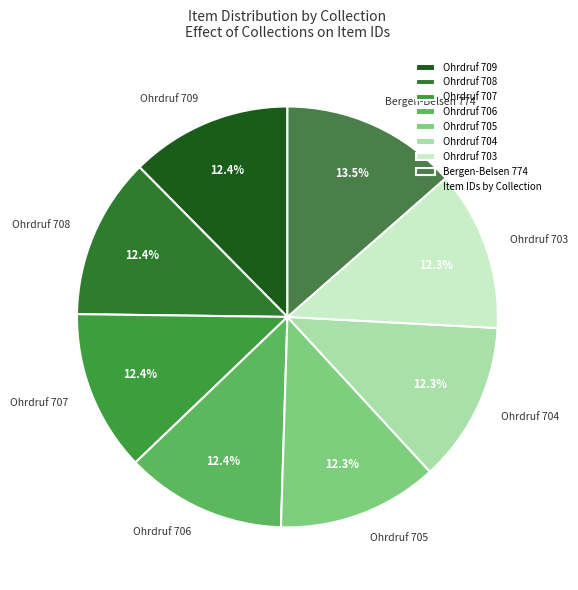

Is there any slice that represents more than half of the pie?

No